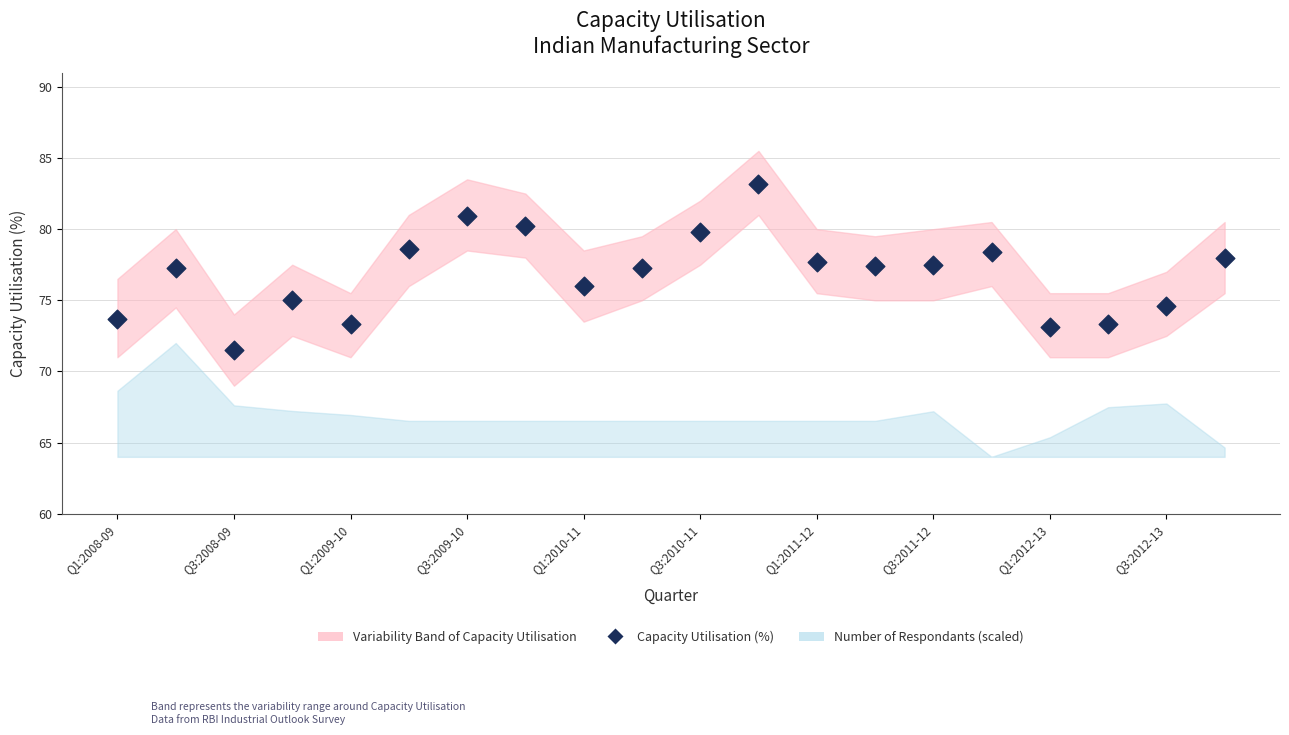

Which has a higher value, 11 or 12?

11